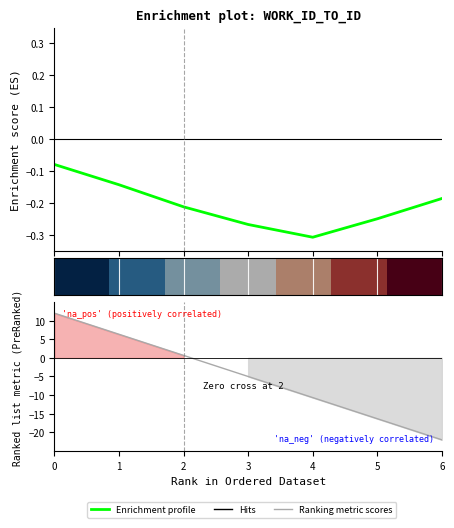

Which series changed the most between 1 and 6?

Ranking metric scores